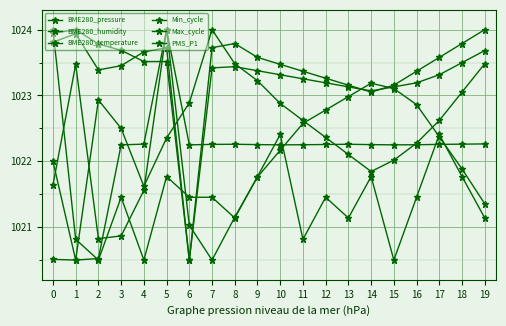

How many lines are shown in the chart?

6